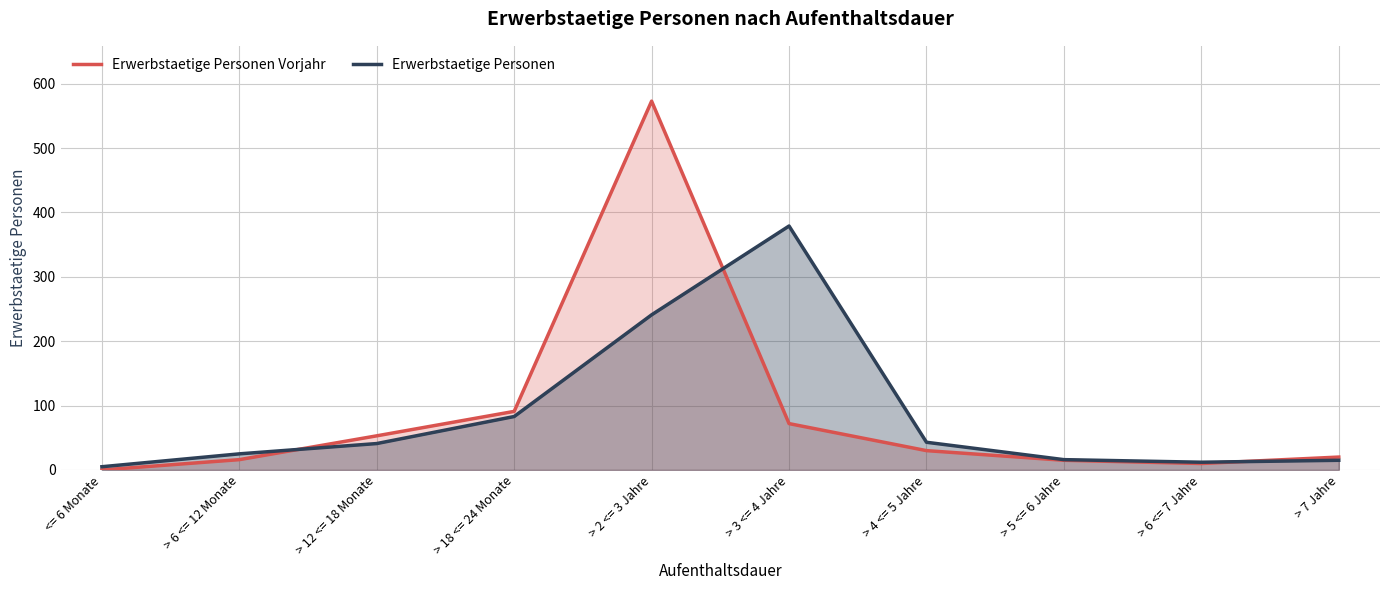

What is the value of the Erwerbstaetige Personen point at the 9th from the left?

12